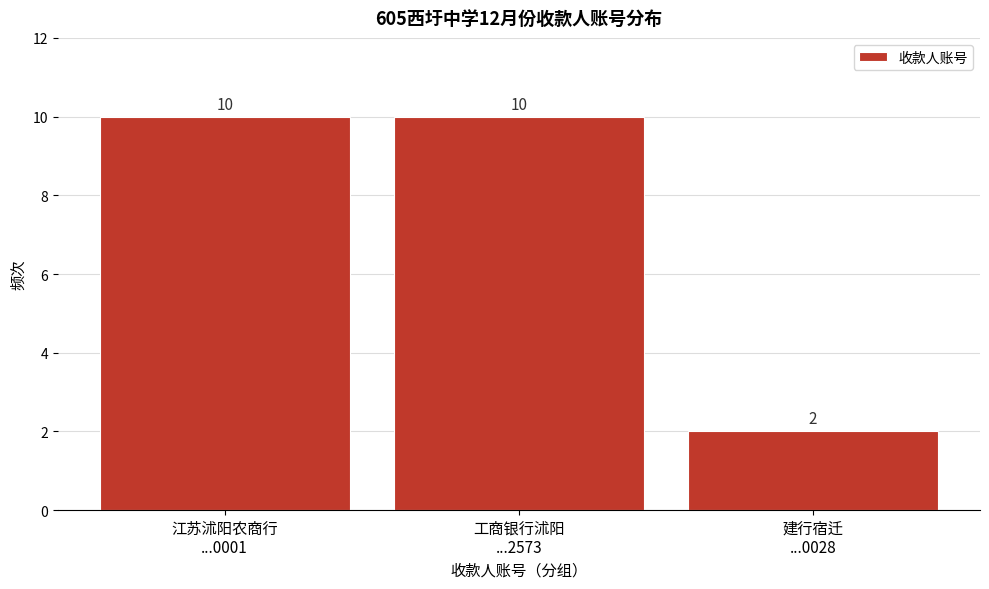

Reading left to right, transcribe all the data shown in this chart.

10	10	2